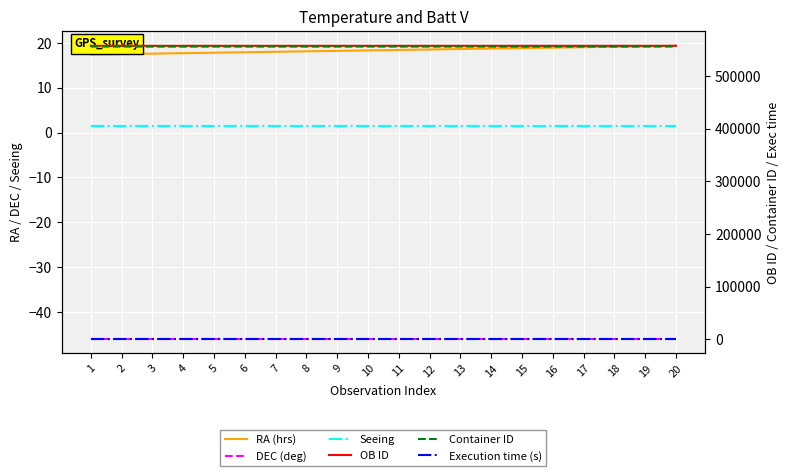

At how many categories does at least one series exceed 173964?

20